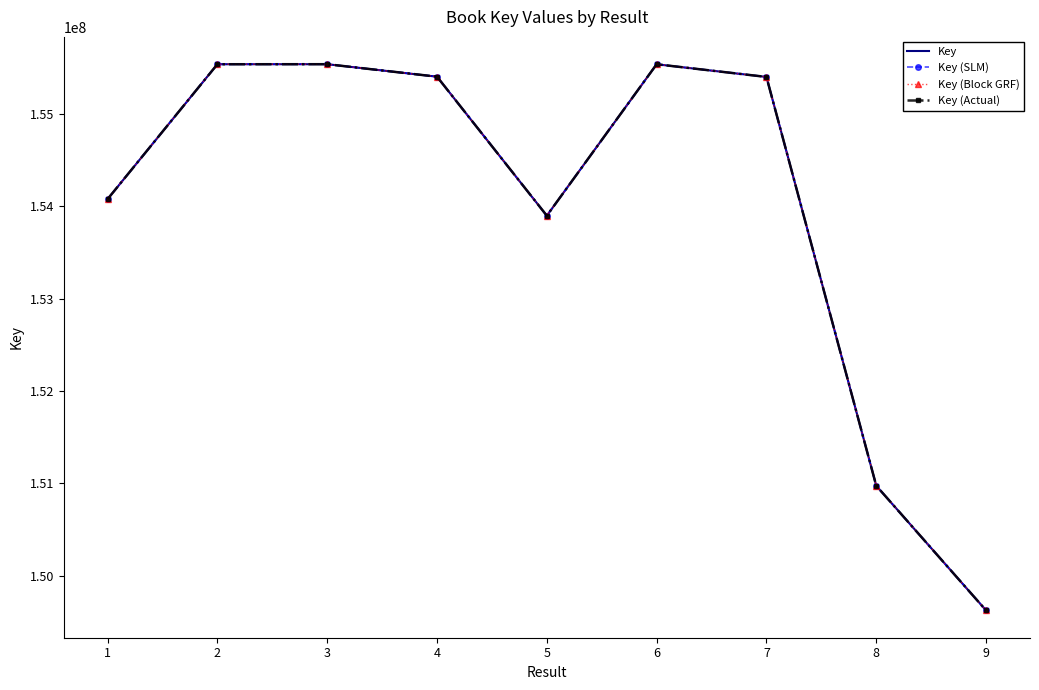

What is the difference between the Key (Actual) values at 7 and 6?

137191